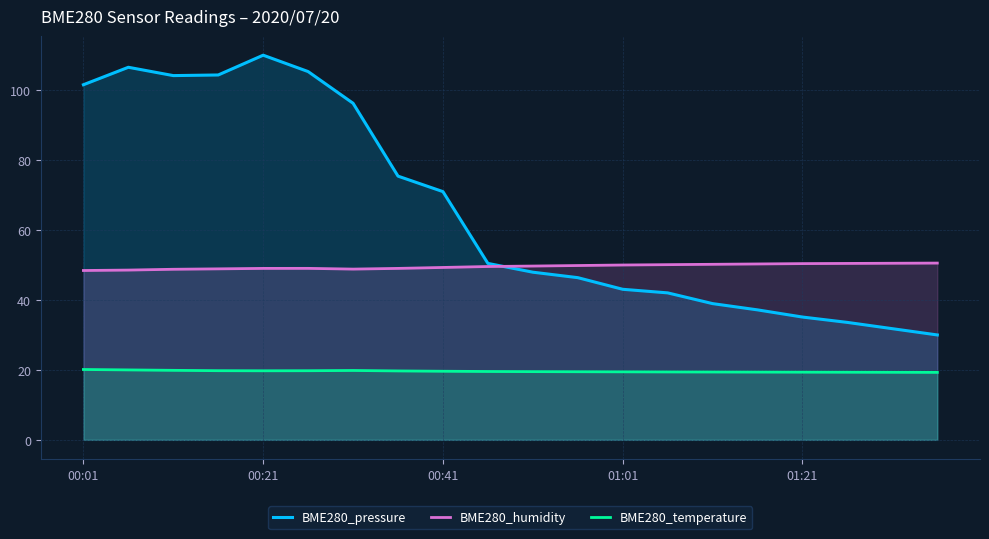

List the series in order of their overall mean, highest first.

BME280_pressure, BME280_humidity, BME280_temperature